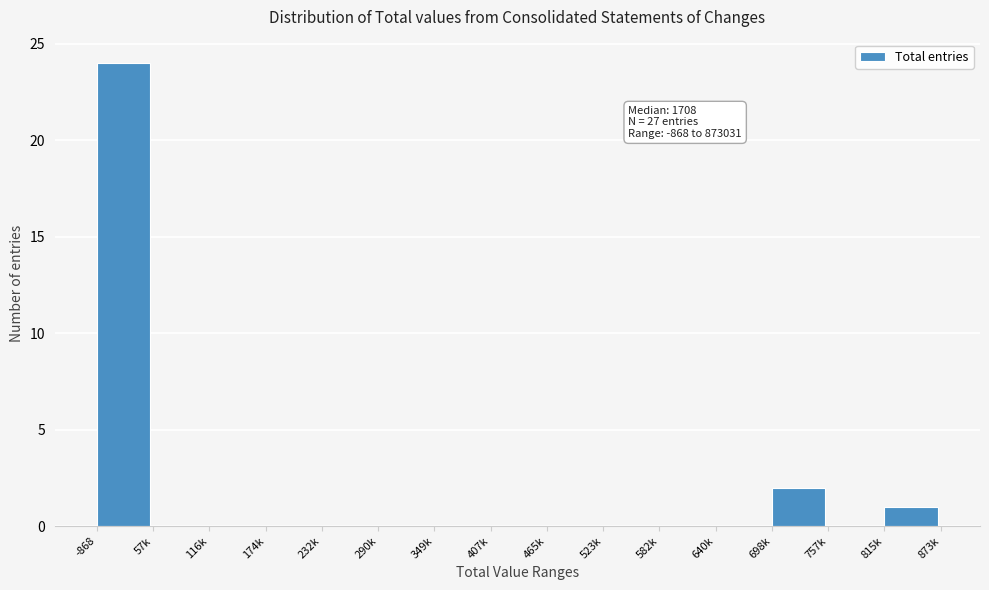

Reading left to right, list all the values displayed in this chart.

-868=24	57k=0	116k=0	174k=0	232k=0	290k=0	349k=0	407k=0	465k=0	523k=0	582k=0	640k=0	698k=2	757k=0	815k=1